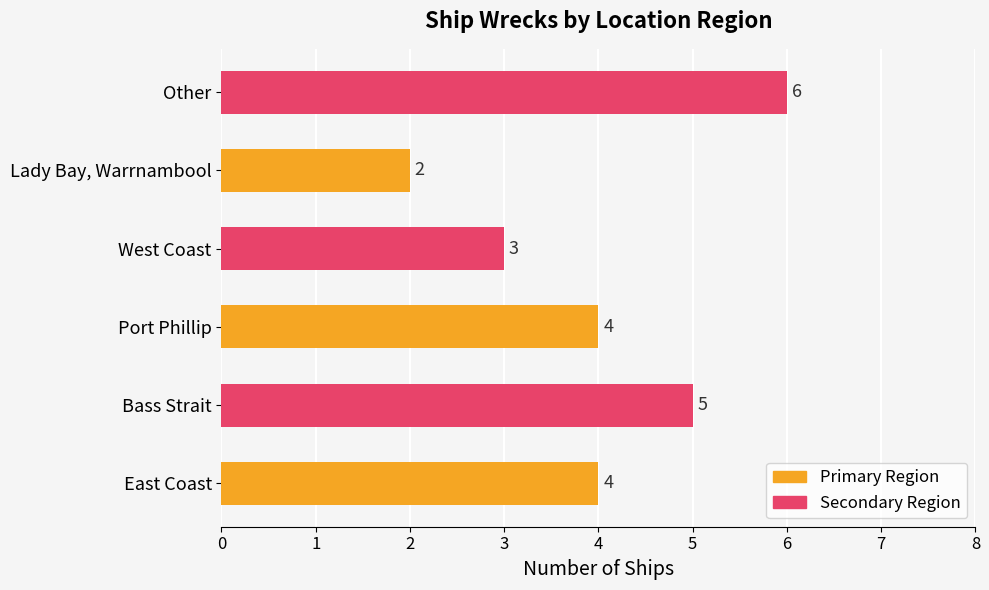

What is the difference between the second highest and minimum values?

3